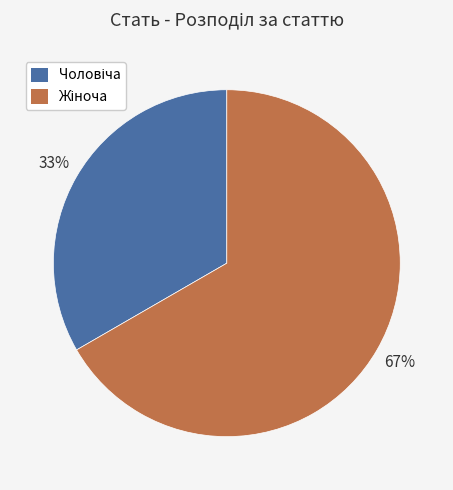

To the nearest percent, what is the average slice percentage?

50%